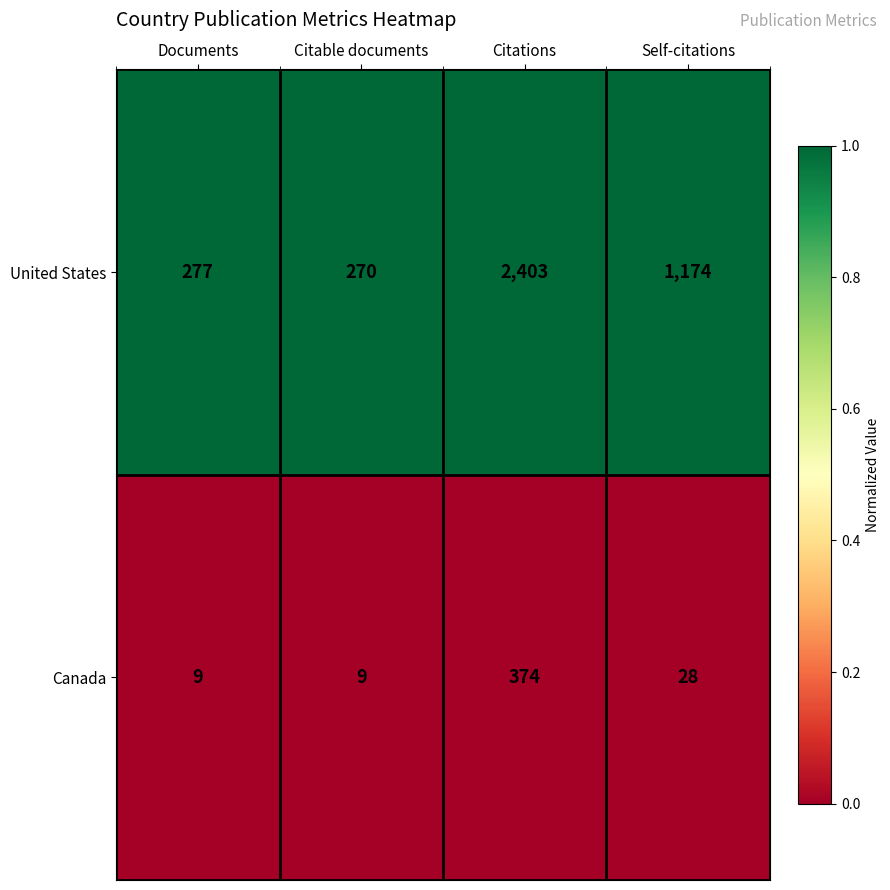

Rank the series at Self-citations from lowest to highest value.

Canada, United States